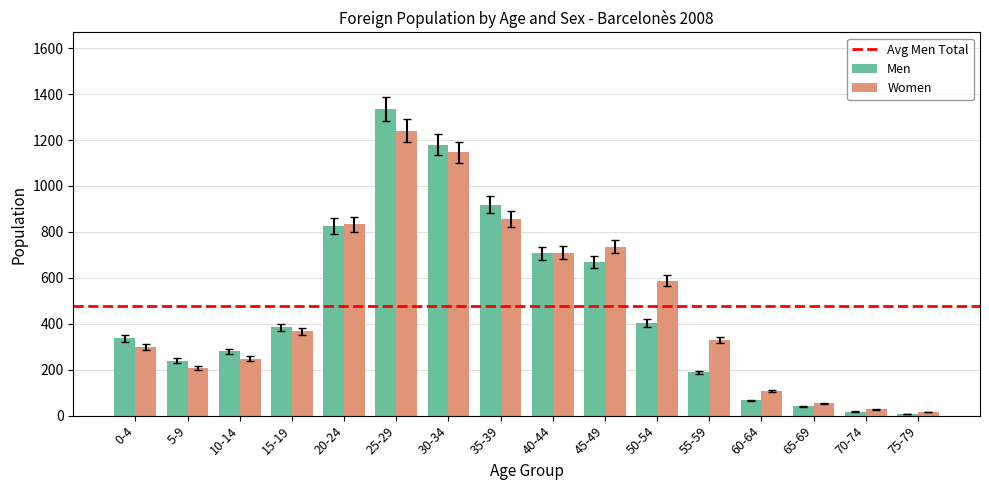

How many data points does each series have?

16